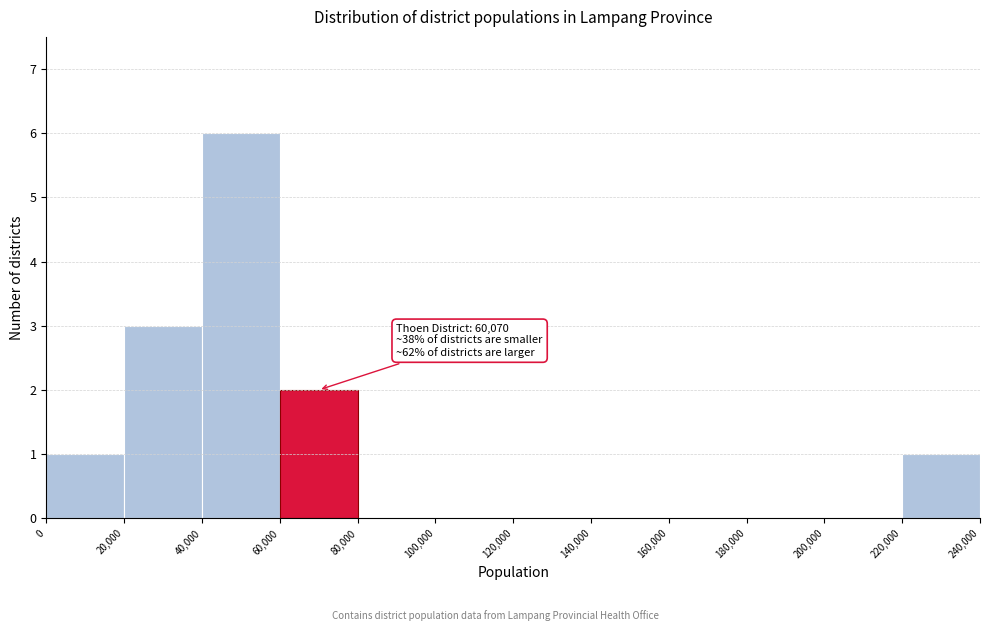

Which range on the x-axis has the tallest bar?

40,000 to 60,000